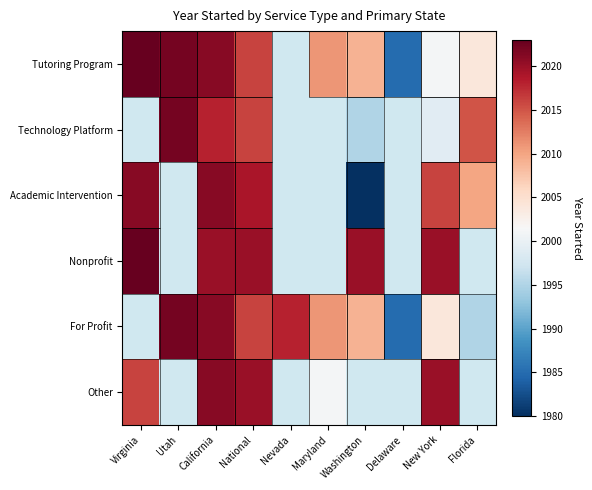

At how many categories does at least one series exceed 2008?

9